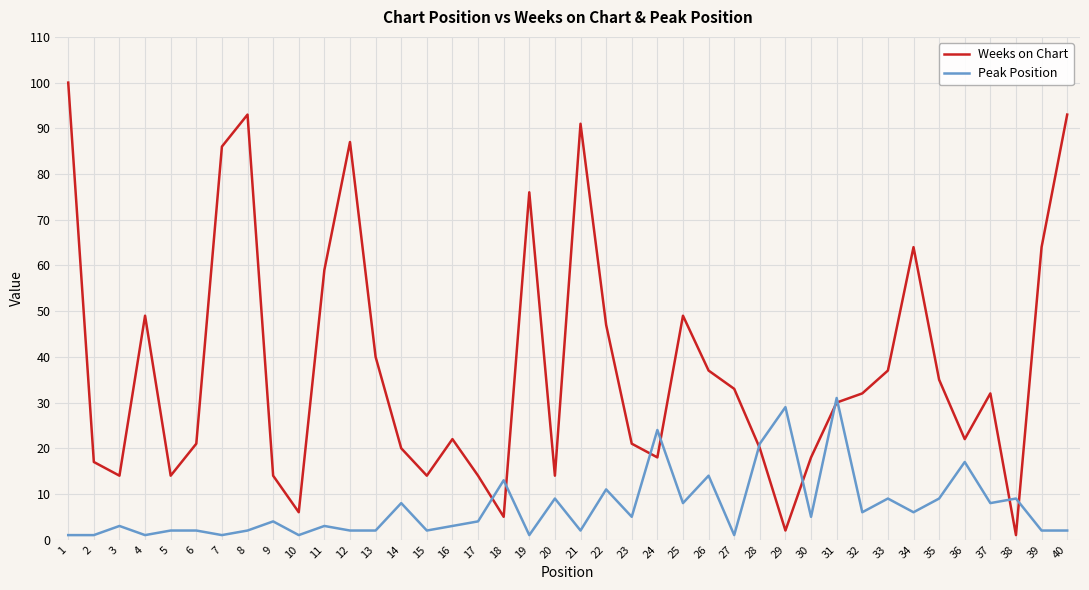

Rank the series at 26 from highest to lowest value.

Weeks on Chart, Peak Position